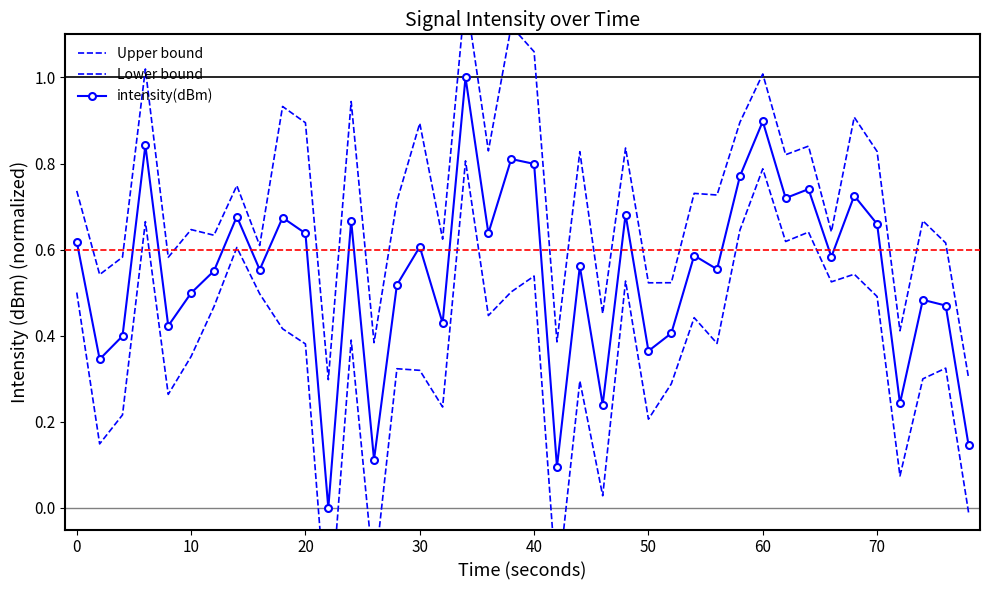

True or false: intensity(dBm) has more than 0 interior local peaks.

True